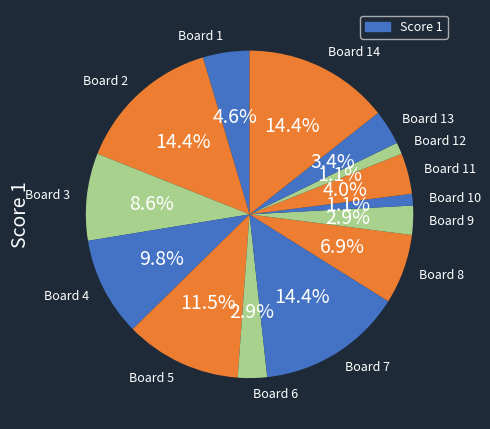

Is the sum of Board 14 and Board 11 greater than half?

No